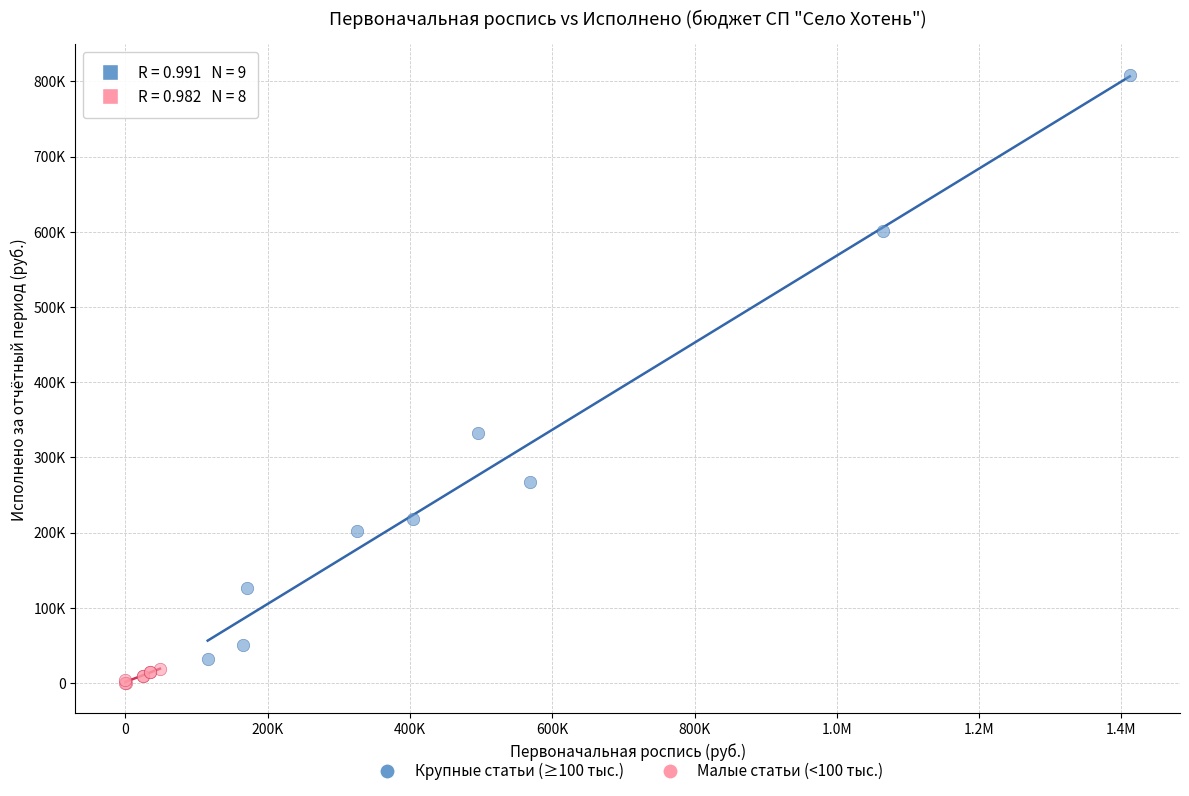

Which series has the largest Y range (max minus min)?

Крупные статьи (≥100 тыс.)